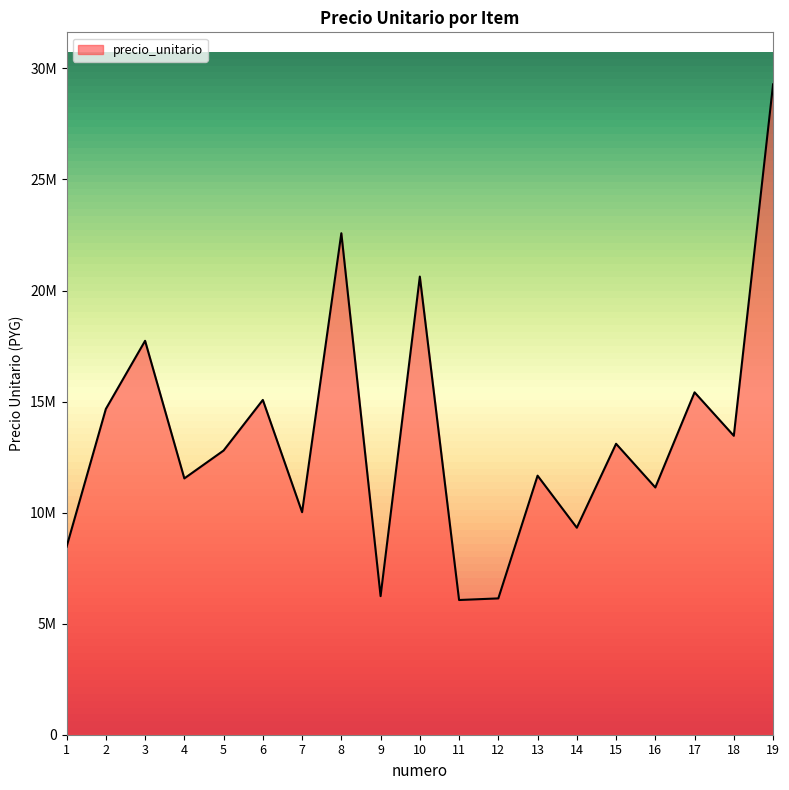

List the labels in order of value, largest first.

19, 8, 10, 3, 17, 6, 2, 18, 15, 5, 13, 4, 16, 7, 14, 1, 9, 12, 11